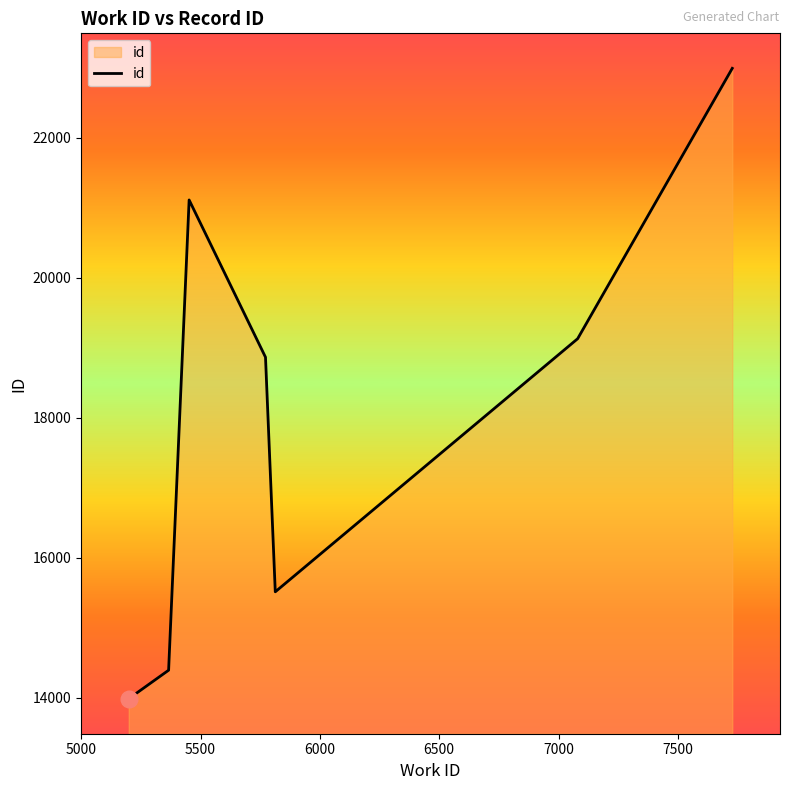

How many lines are shown in the chart?

1